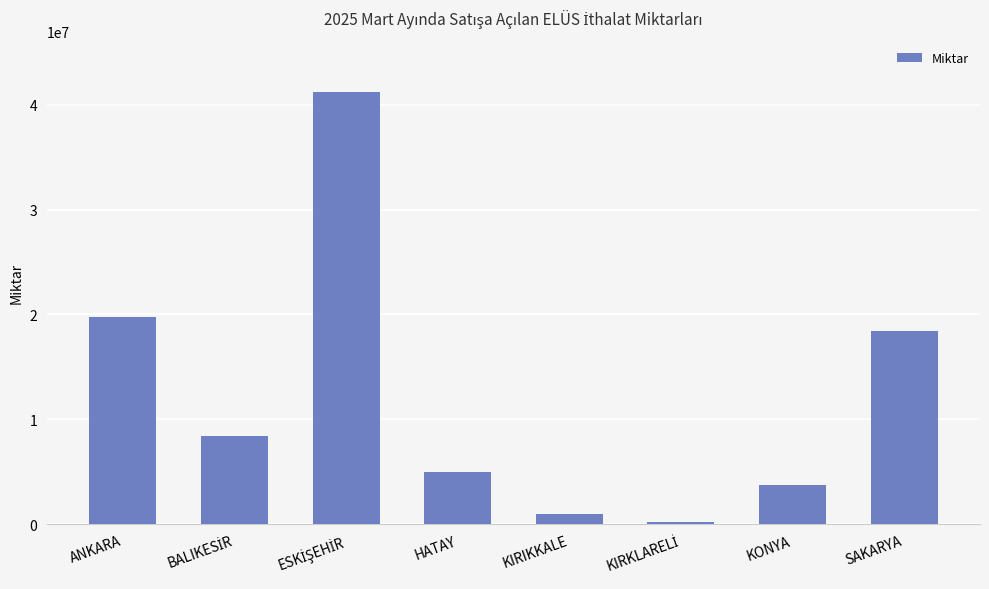

True or false: the data shows 970960 at KIRIKKALE.

True